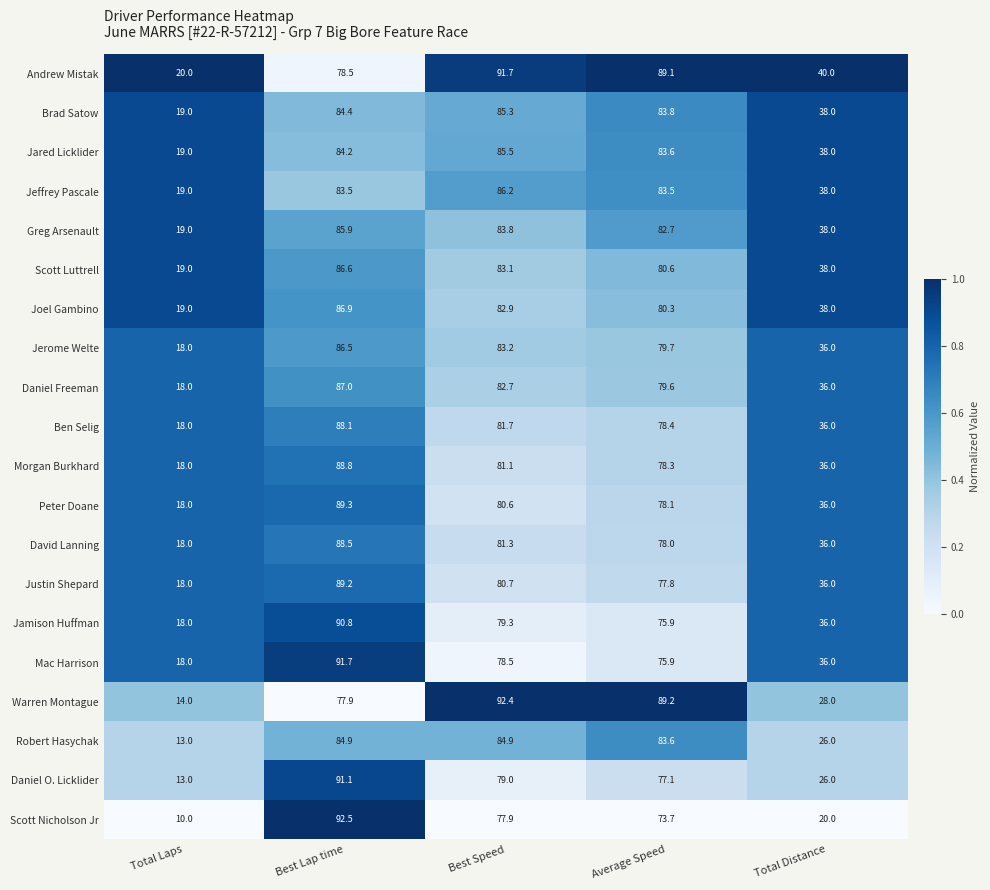

At Best Speed, list the series in order from smallest to largest.

Scott Nicholson Jr, Mac Harrison, Daniel O. Licklider, Jamison Huffman, Peter Doane, Justin Shepard, Morgan Burkhard, David Lanning, Ben Selig, Daniel Freeman, Joel Gambino, Scott Luttrell, Jerome Welte, Greg Arsenault, Robert Hasychak, Brad Satow, Jared Licklider, Jeffrey Pascale, Andrew Mistak, Warren Montague